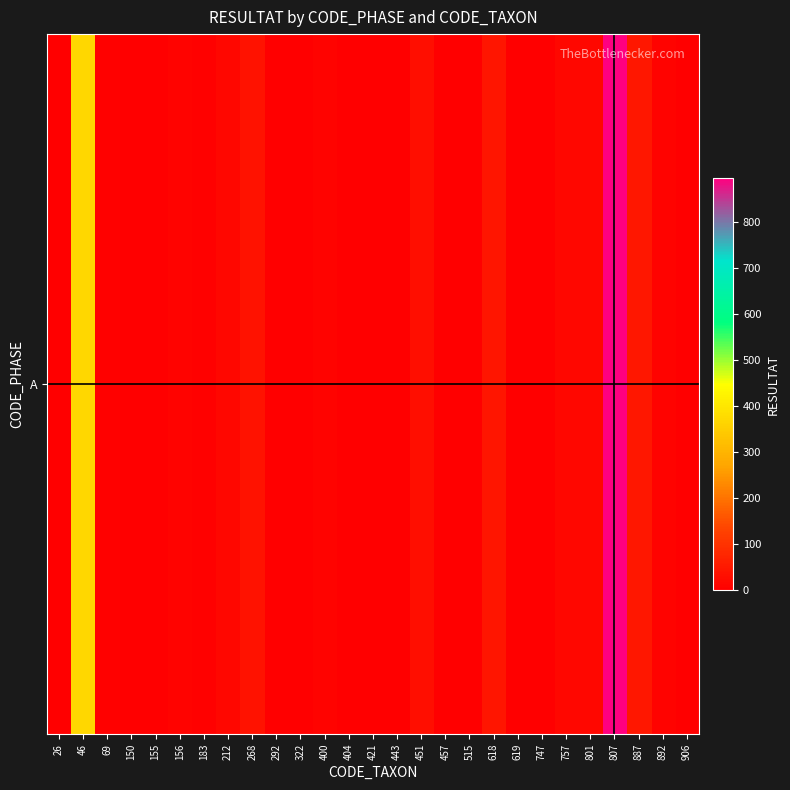

Reading right to left, transcribe all the data shown in this chart.

906=3	892=7	887=46	807=896	801=15	757=14	747=1	619=3	618=42	515=1	457=2	451=31	443=1	421=3	404=1	400=10	322=1	292=1	268=36	212=14	183=6	156=10	155=3	150=2	69=5	46=368	26=0